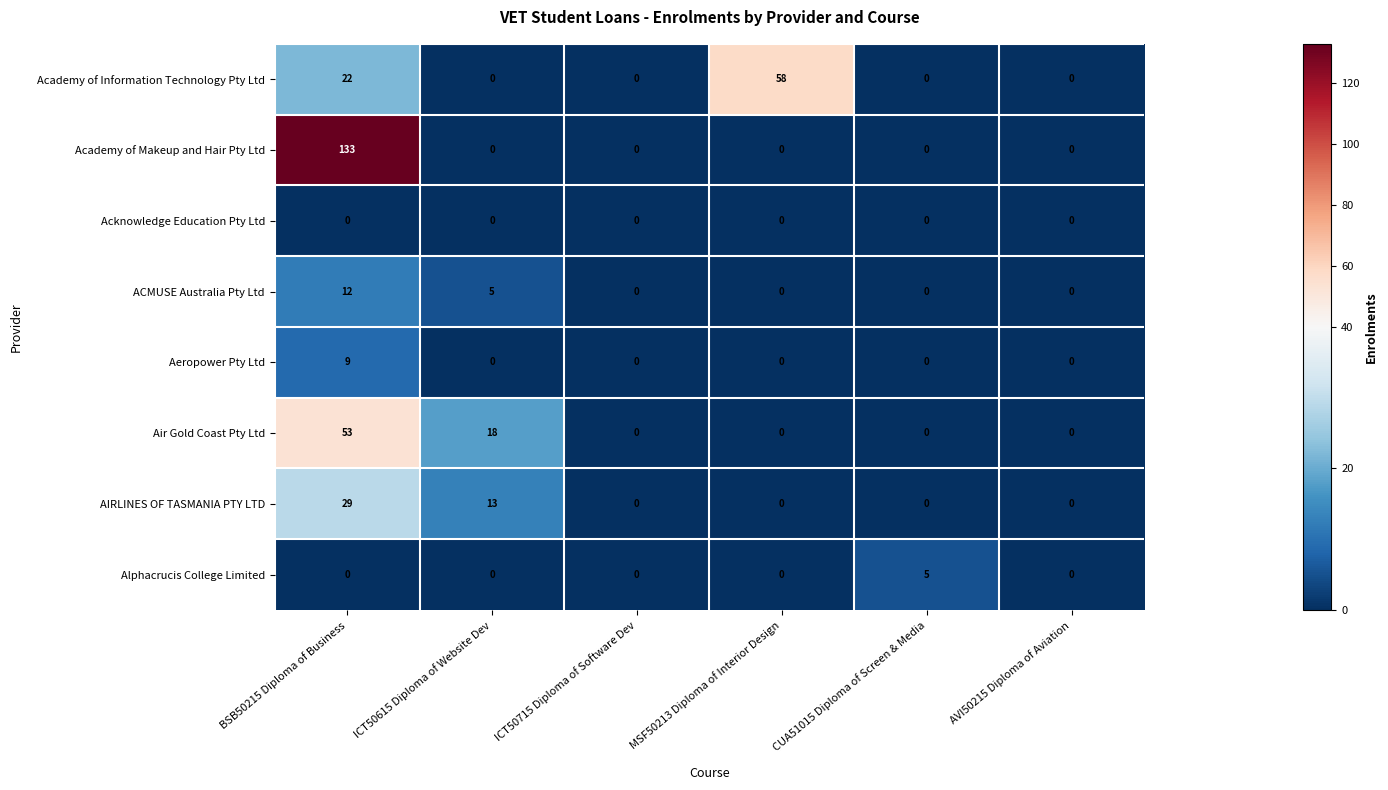

What is the average value of the ACMUSE Australia Pty Ltd series?

3